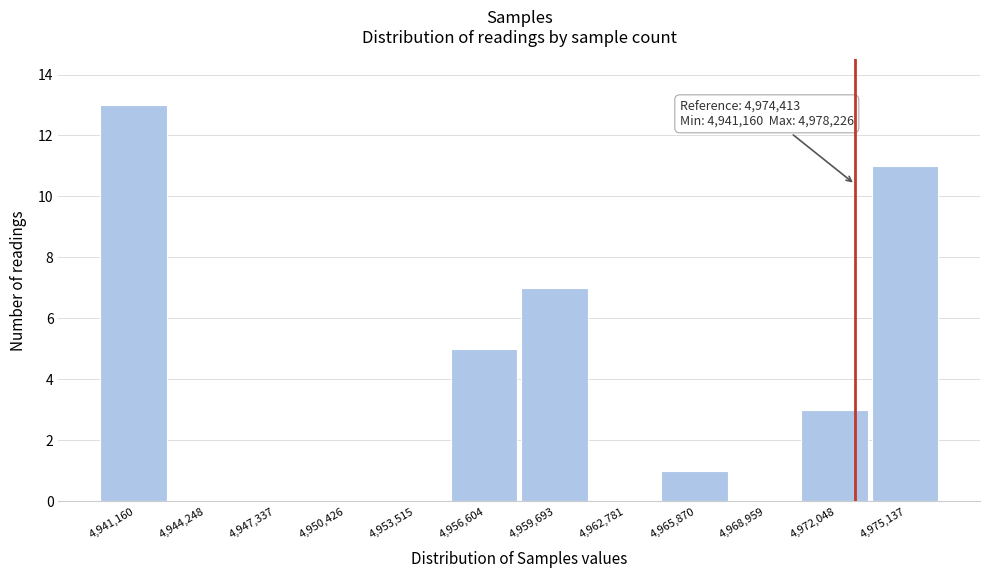

Reading right to left, transcribe all the data shown in this chart.

4,975,137=11	4,972,048=3	4,968,959=0	4,965,870=1	4,962,781=0	4,959,693=7	4,956,604=5	4,953,515=0	4,950,426=0	4,947,337=0	4,944,248=0	4,941,160=13